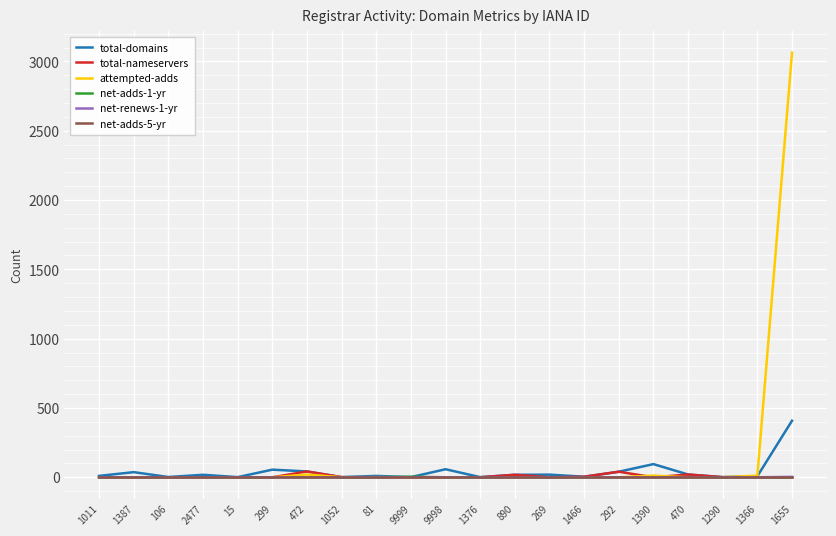

How many distinct data groups are displayed?

6